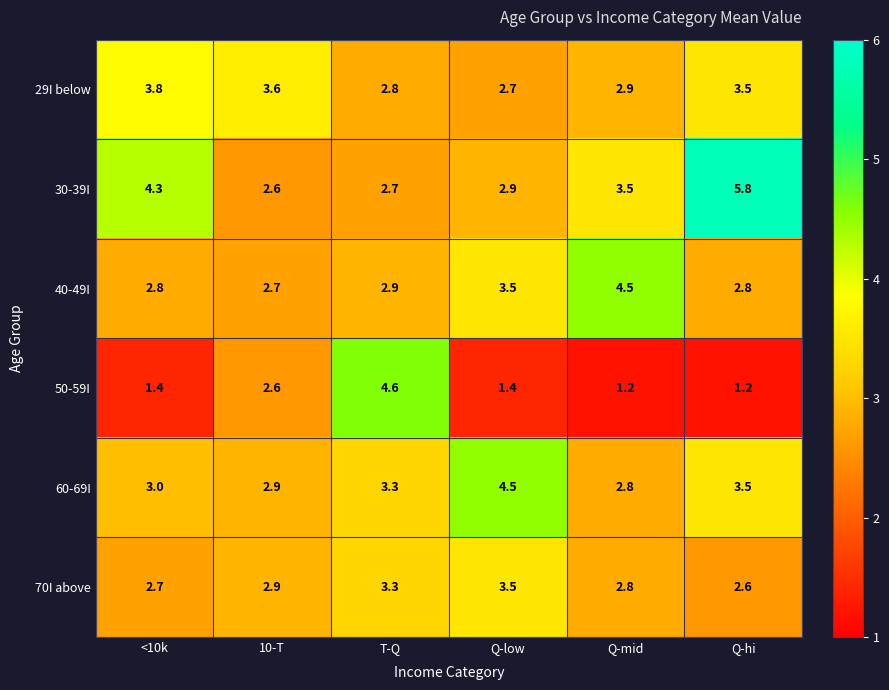

What is the minimum value for 50-59I?

1.2